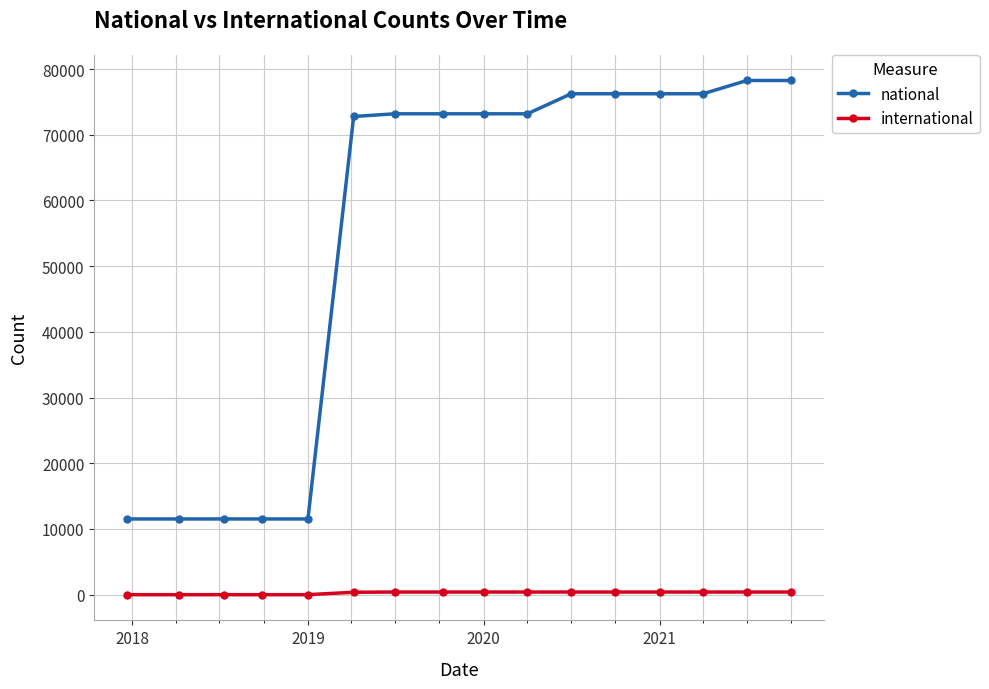

What is the difference between the maximum and second lowest values in the international series?

403